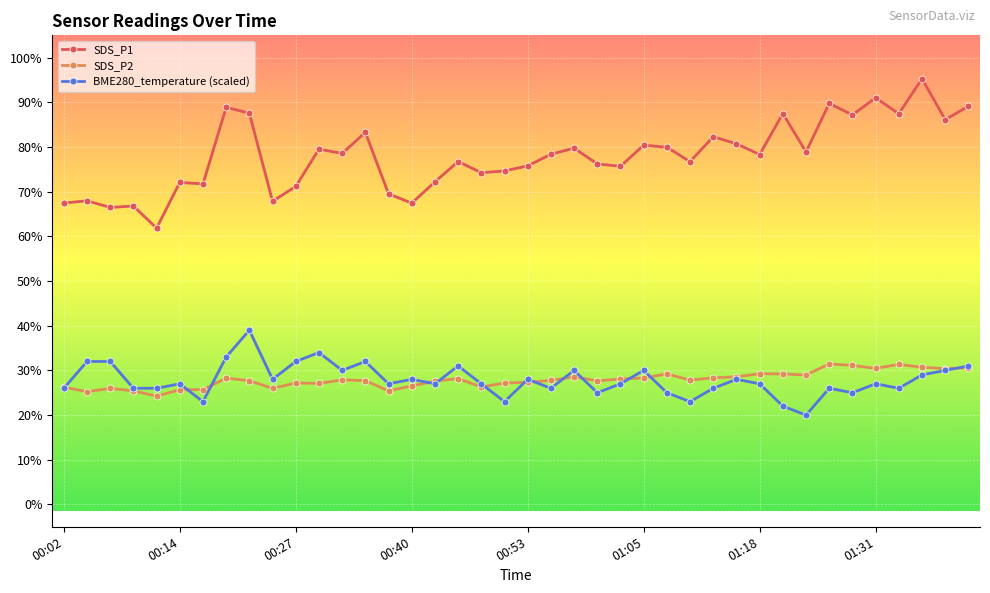

True or false: BME280_temperature (scaled) and SDS_P1 cross at least once.

False